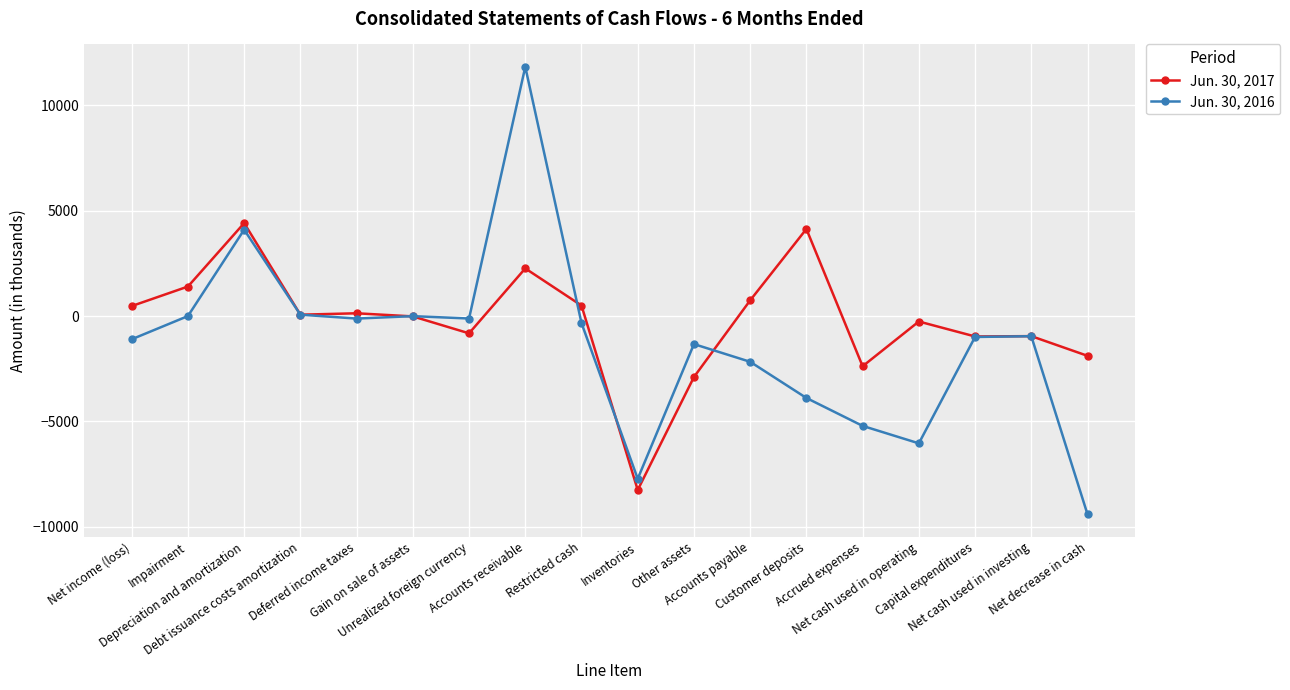

After their last crossing, which series has the higher values: Jun. 30, 2017 or Jun. 30, 2016?

Jun. 30, 2017